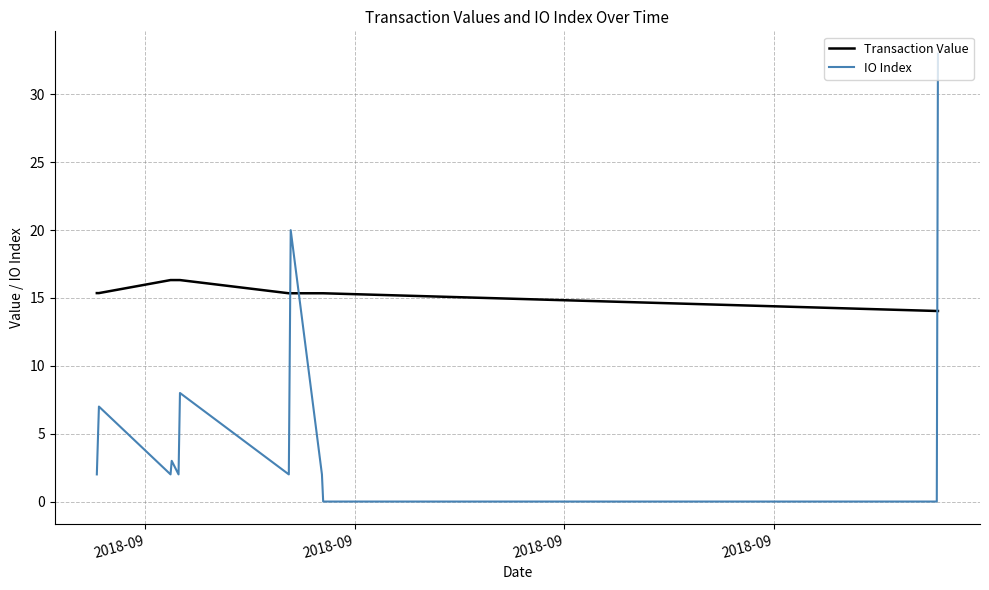

True or false: Transaction Value and IO Index intersect in this chart.

True